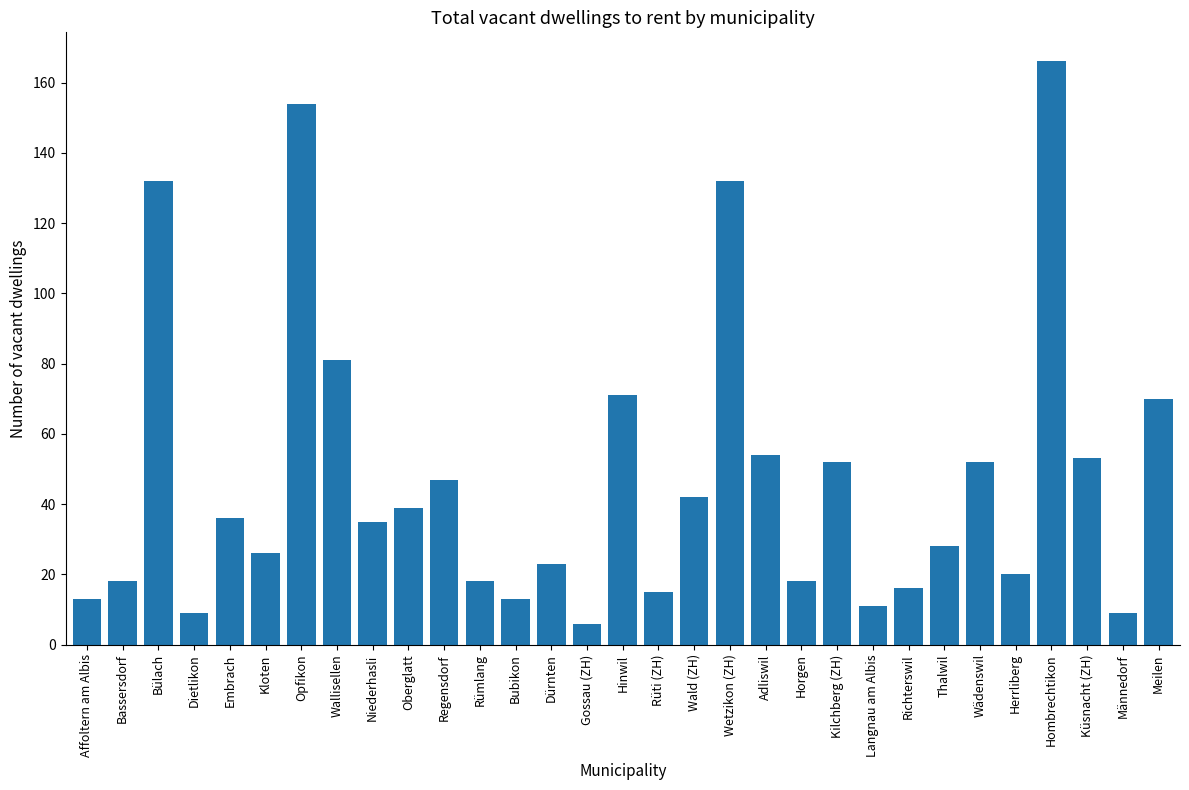

Which label corresponds to the largest value in the chart?

Hombrechtikon